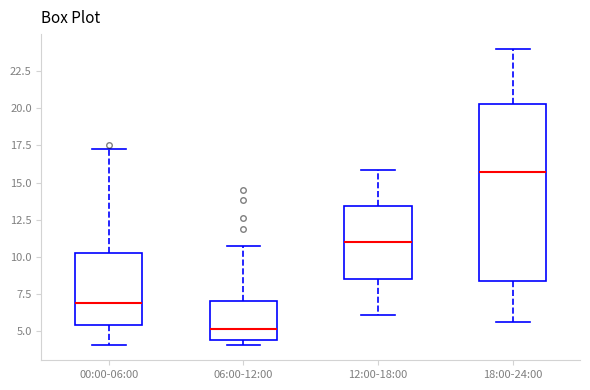

Reading left to right, read every box against the y-axis: the position of its median line, the range the box covers, and the ends of its whiskers. The values are not printed on the chart, so give them approximately, as read against the axis.

00:00-06:00: median 7.0, box 5.5 to 10.0, whiskers 4.0 to 17.0
06:00-12:00: median 5.0, box 4.5 to 7.0, whiskers 4.0 to 11.0
12:00-18:00: median 11.0, box 8.5 to 13.5, whiskers 6.0 to 16.0
18:00-24:00: median 15.5, box 8.5 to 20.5, whiskers 5.5 to 24.0